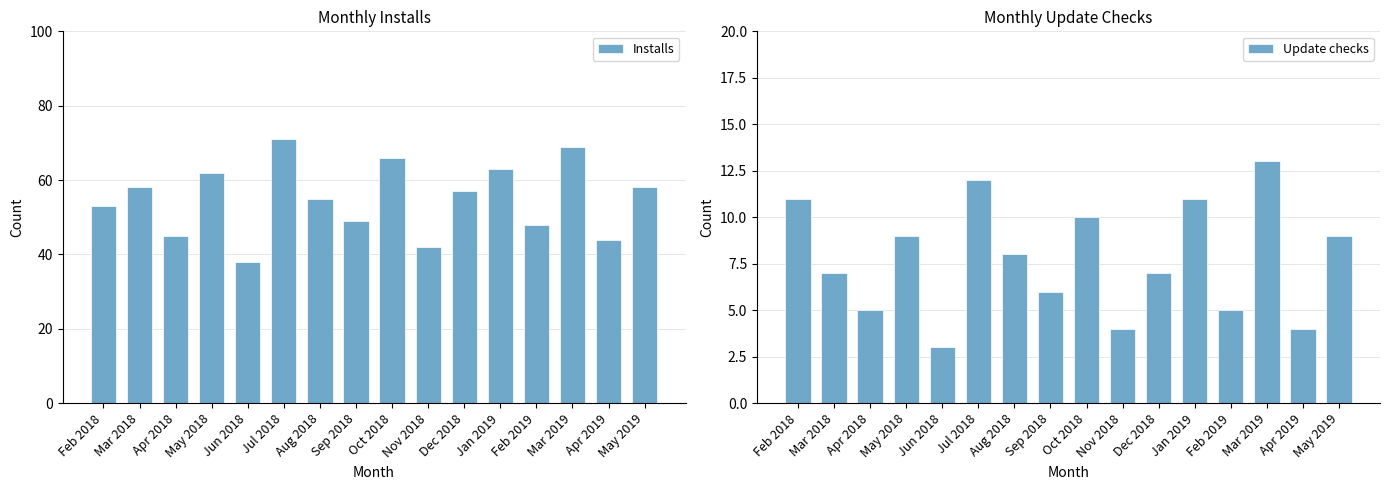

Are the bars horizontal?

No